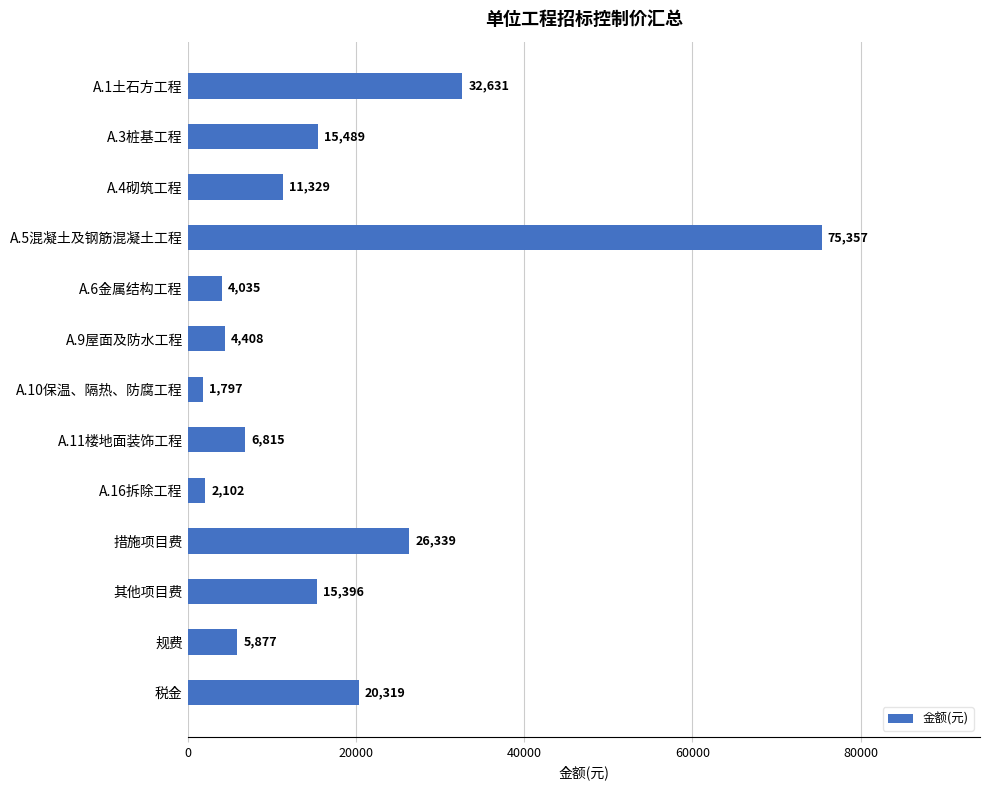

Between A.5混凝土及钢筋混凝土工程 and A.1土石方工程, which is larger?

A.5混凝土及钢筋混凝土工程